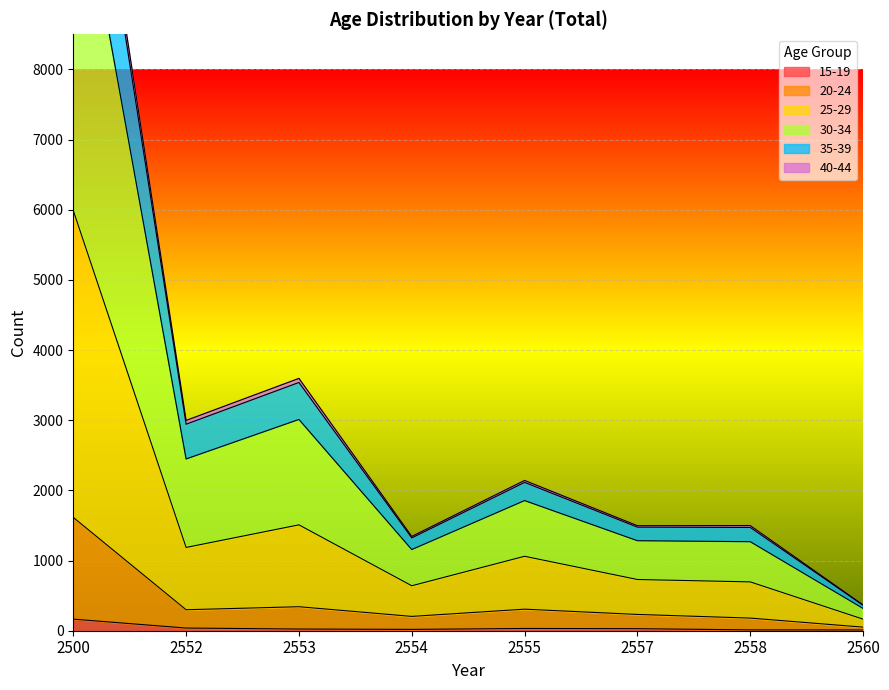

True or false: 35-39 and 20-24 intersect in this chart.

False